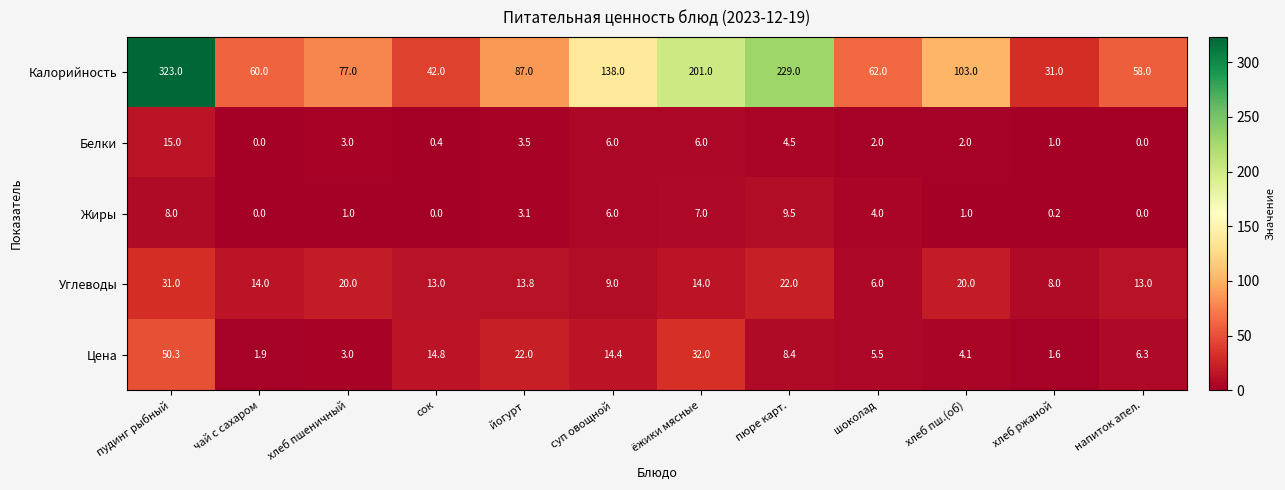

How many data points does each series have?

12